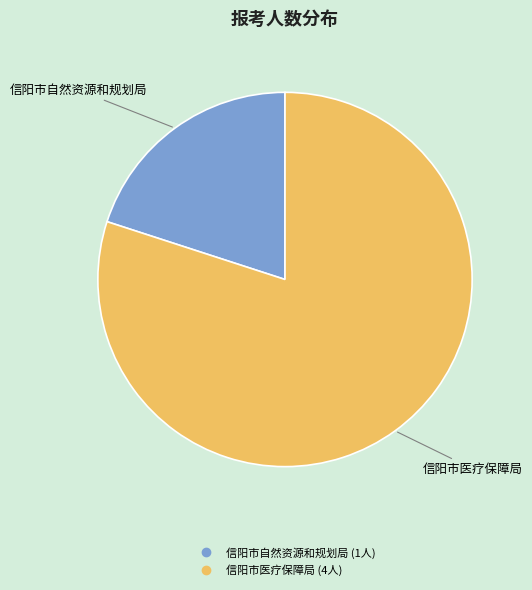

Count the number of slices in the pie.

2